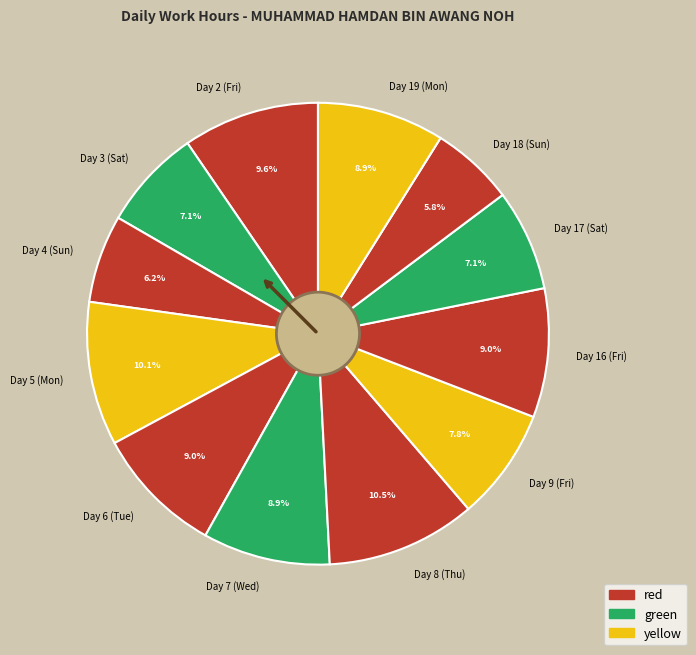

Between Day 4 (Sun) and Day 9 (Fri), which is larger?

Day 9 (Fri)